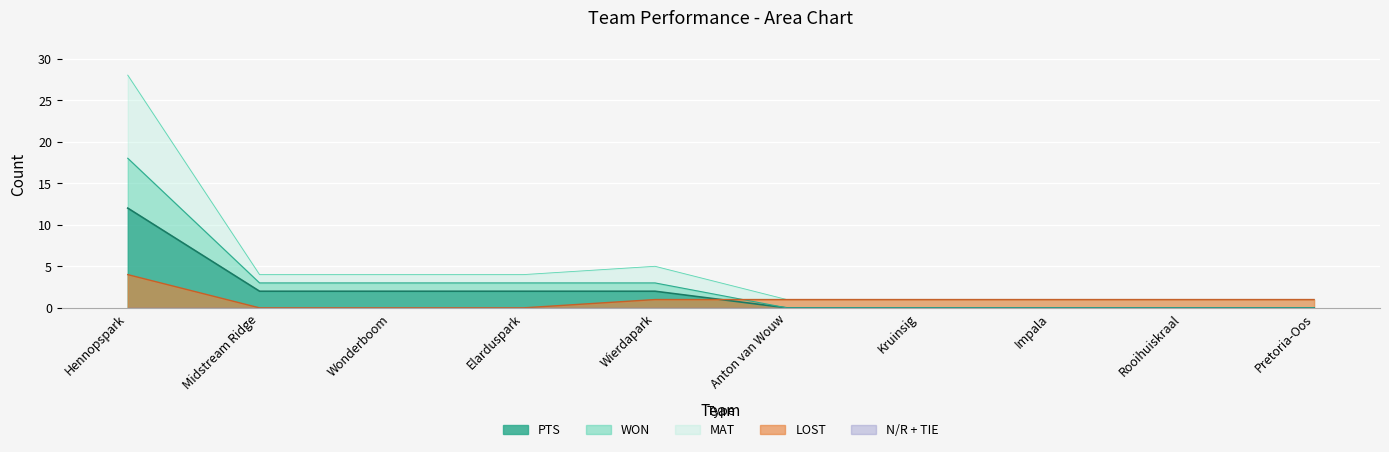

True or false: MAT has more than 0 interior local peaks.

True